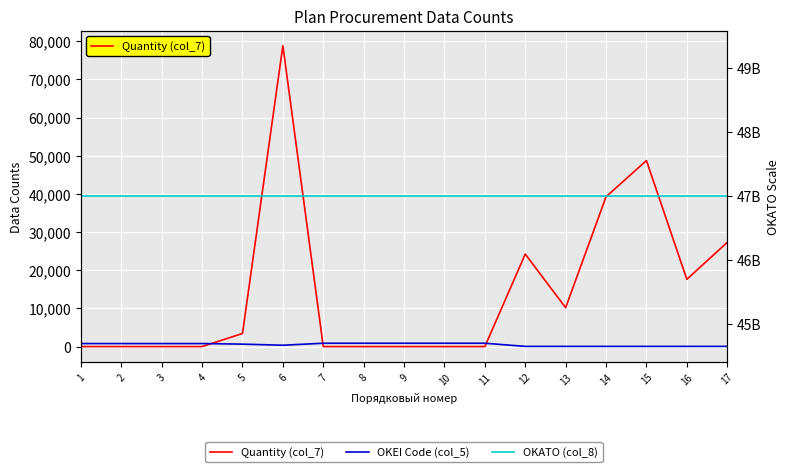

Reading right to left, list all the values displayed in this chart.

Quantity (col_7): 27293	17626	48737	39240	10192	24233	1	1	1	1	1	78840	3434	2	2	2	3
OKEI Code (col_5): 55	55	55	55	55	55	876	876	876	876	876	356	642	796	796	796	796
OKATO (col_8): 47000000000	47000000000	47000000000	47000000000	47000000000	47000000000	47000000000	47000000000	47000000000	47000000000	47000000000	47000000000	47000000000	47000000000	47000000000	47000000000	47000000000